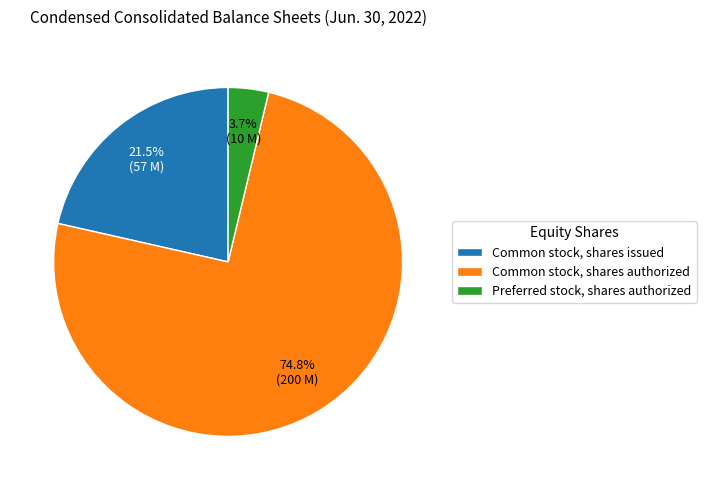

To the nearest percent, what is the difference between the largest and smallest slice percentages?

71%